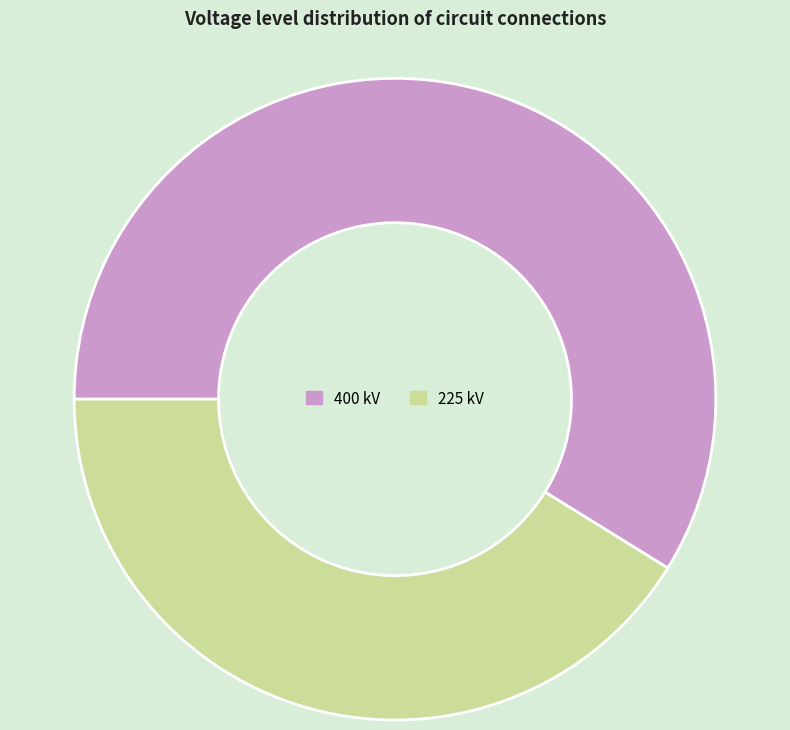

Is it true that 400 kV is 59% of the pie?

True